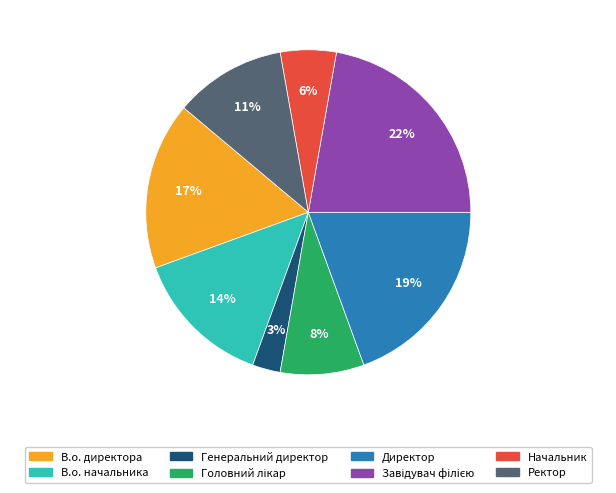

Count the number of slices in the pie.

8